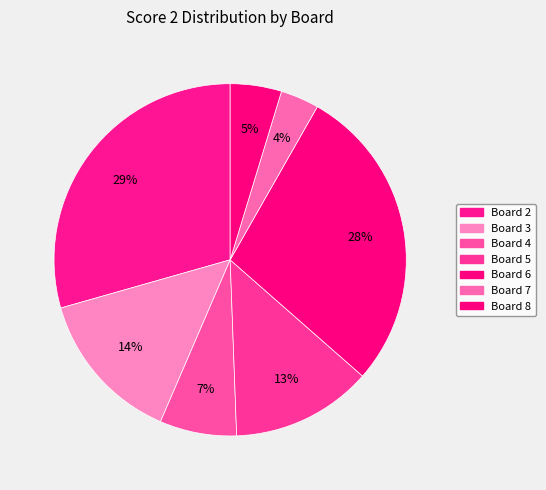

Count the number of slices in the pie.

7